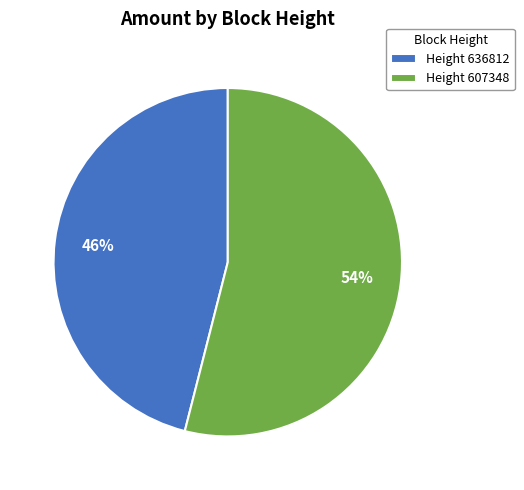

To the nearest percent, what is the average slice percentage?

50%